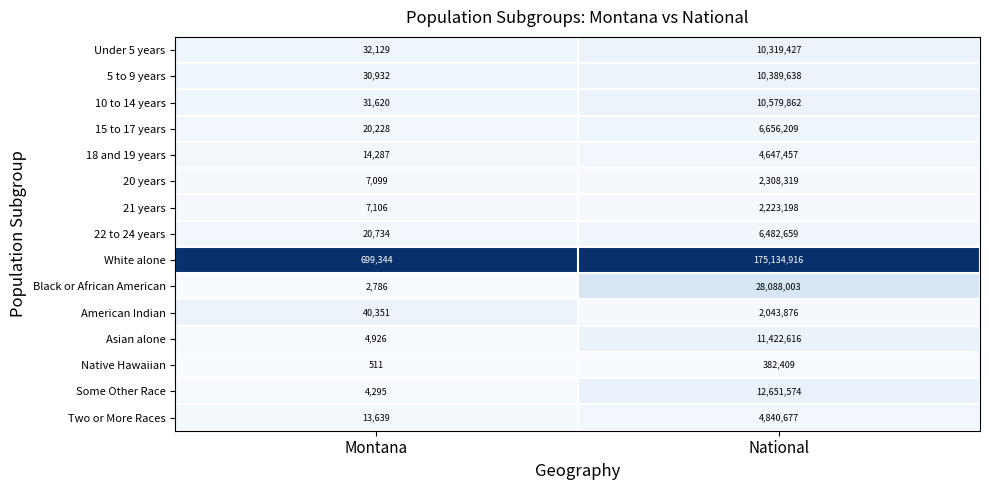

What is the maximum value shown in the chart?

175134916